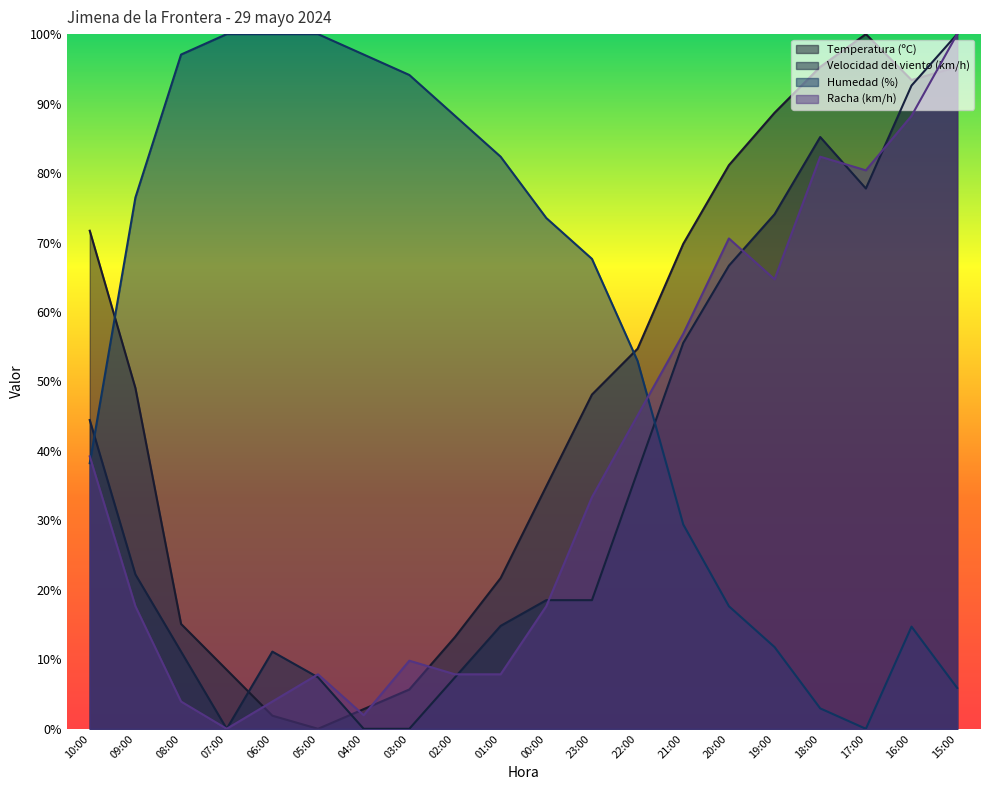

Between which two adjacent categories do Temperatura (ºC) and Velocidad del viento (km/h) first intersect?

07:00 and 06:00